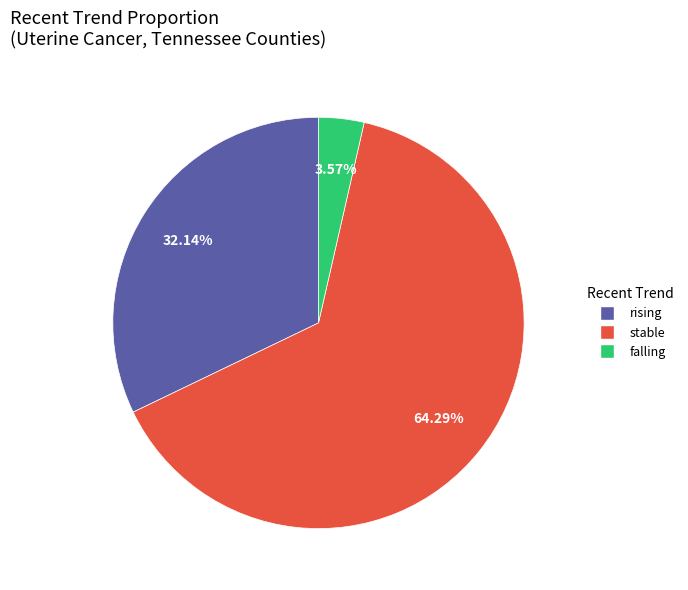

To the nearest percent, what portion does rising represent?

32%